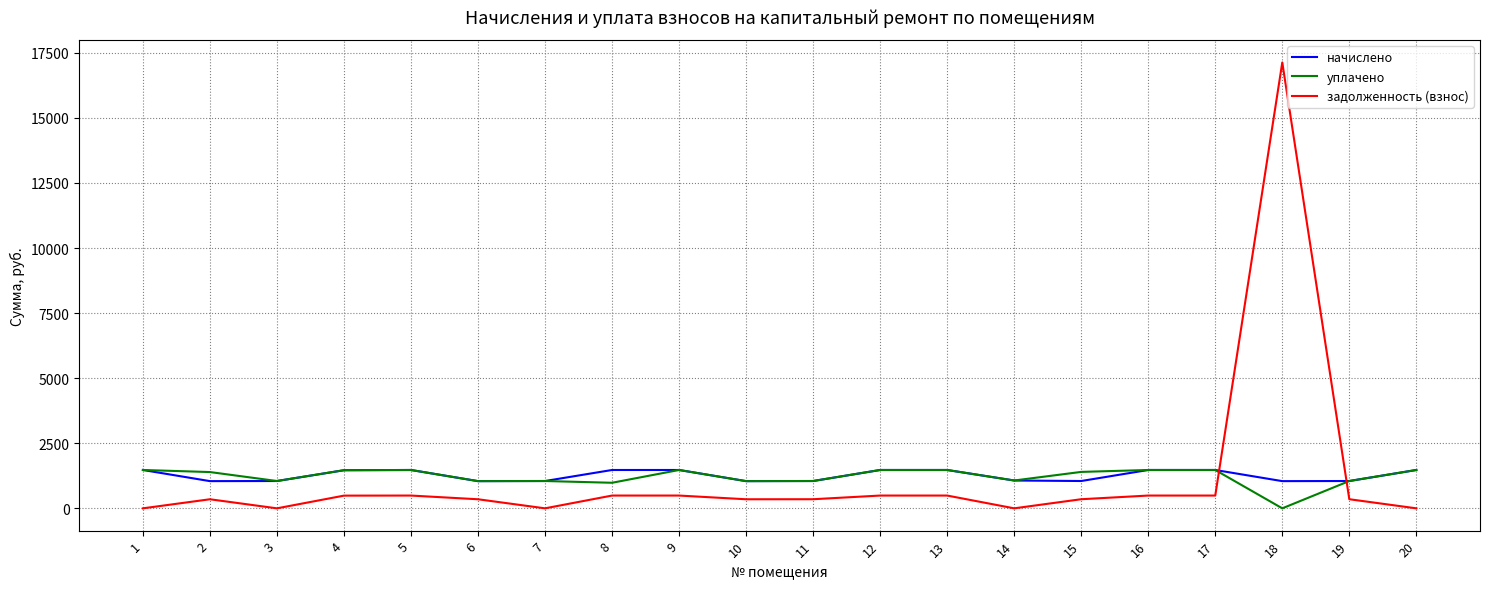

What are all the series names shown in the legend?

начислено, уплачено, задолженность (взнос)